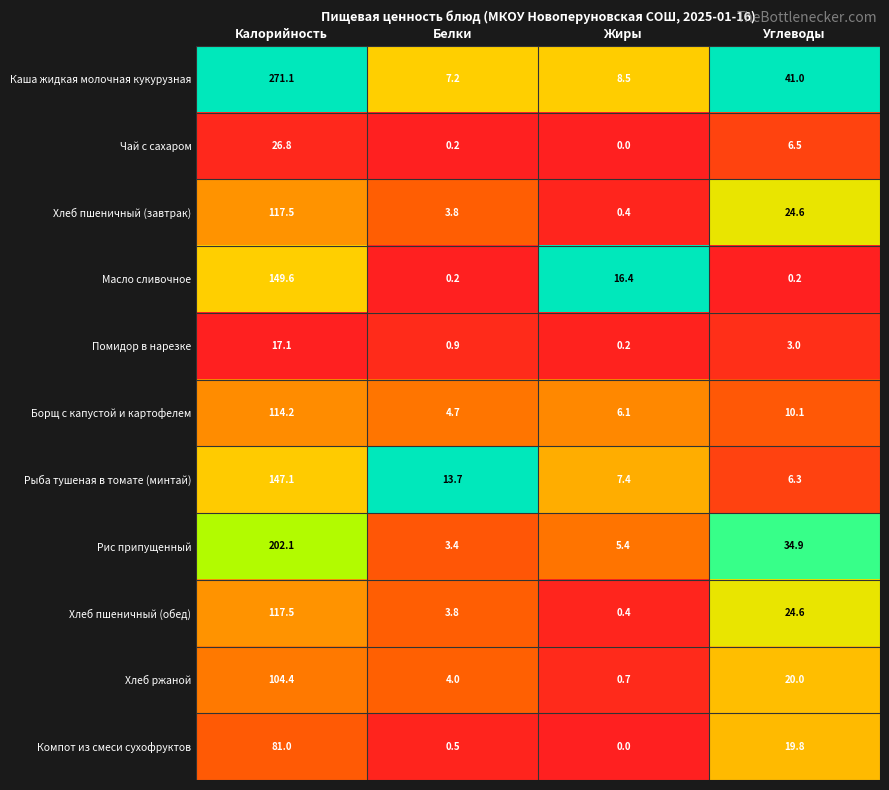

The Каша жидкая молочная кукурузная series shows 70.9 at Углеводы. True or false?

False